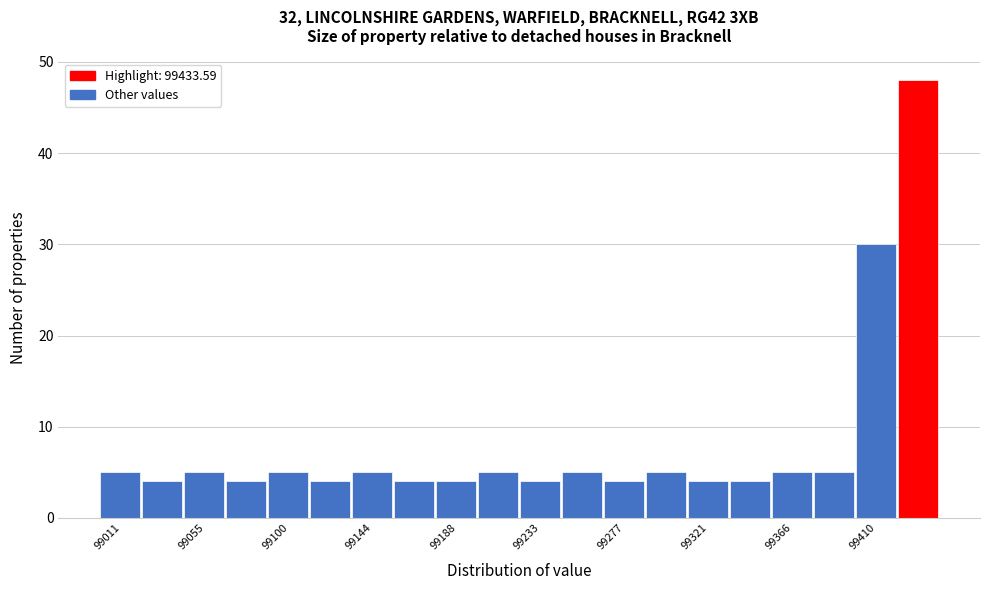

Which range on the x-axis has the tallest bar?

99420 to 99445